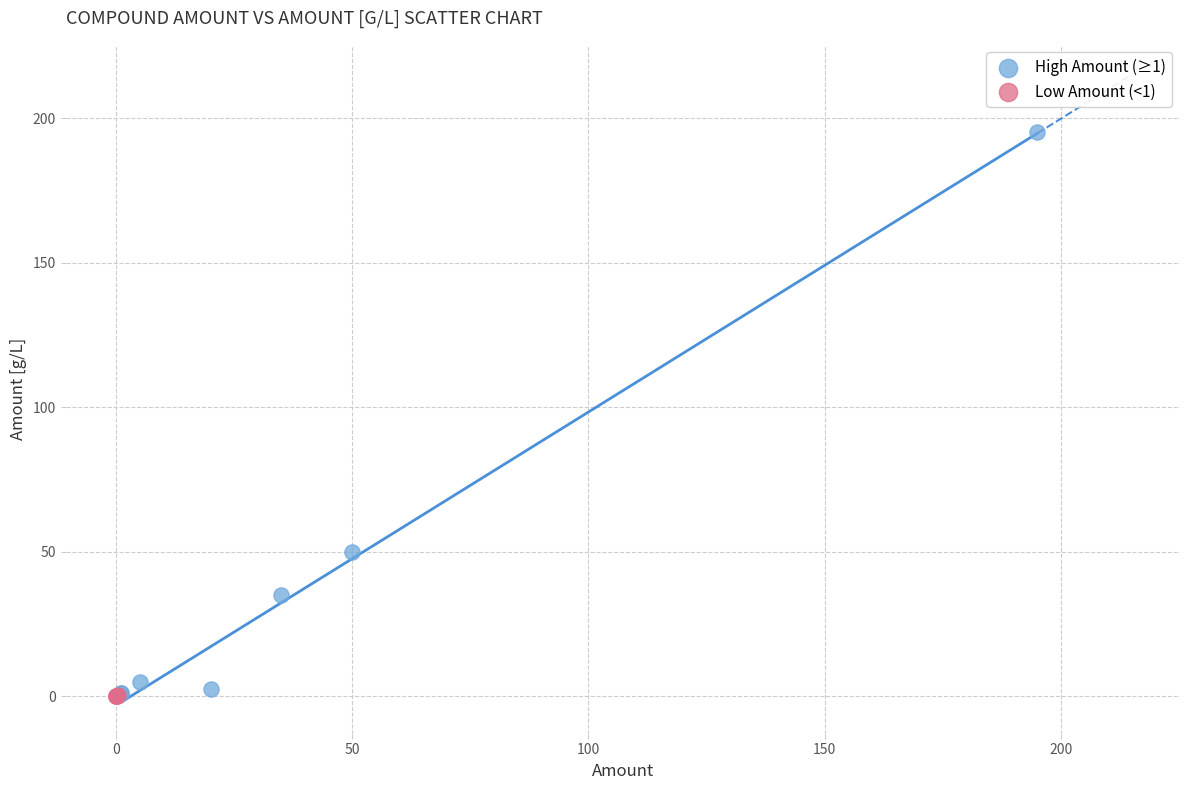

Which series has the largest Y range (max minus min)?

High Amount (≥1)